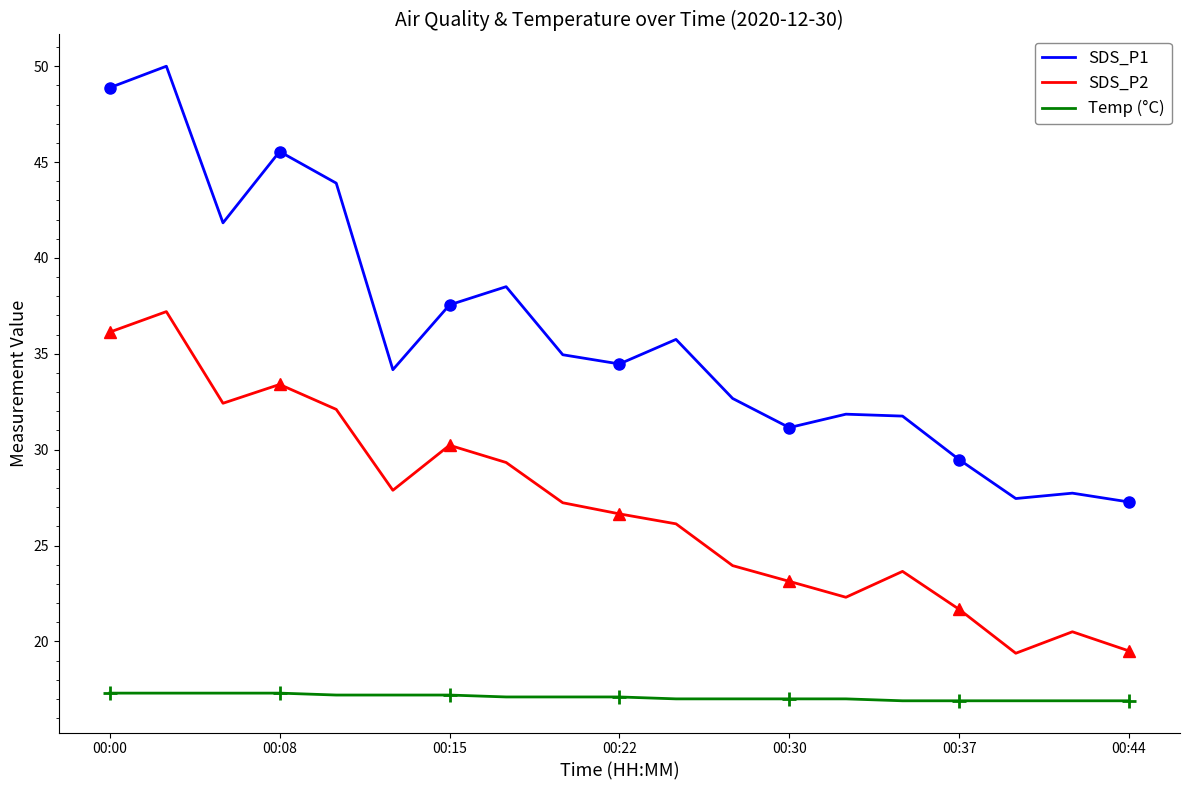

What is the sum of all SDS_P2 values?

512.8